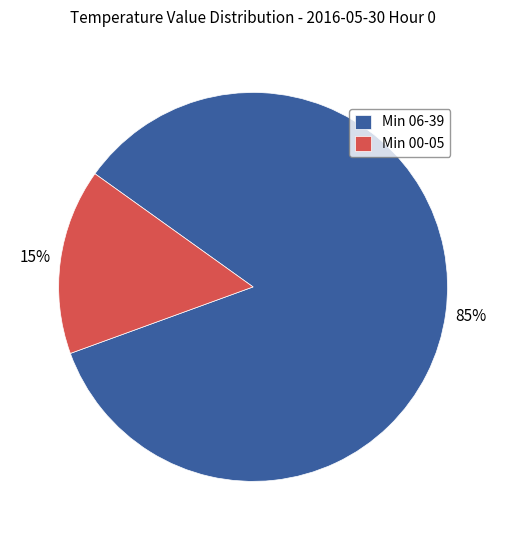

To the nearest percent, what is the average slice percentage?

50%